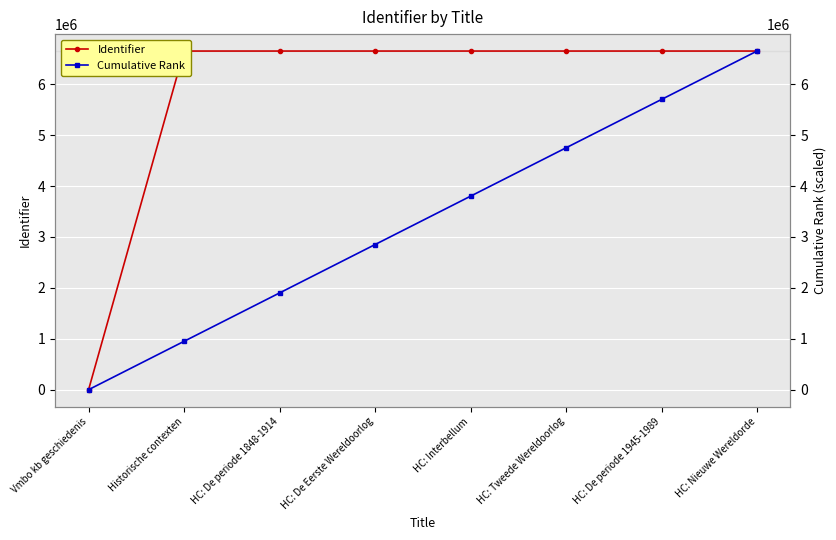

Which has a higher value, HC: De periode 1848-1914 or HC: Interbellum?

HC: Interbellum